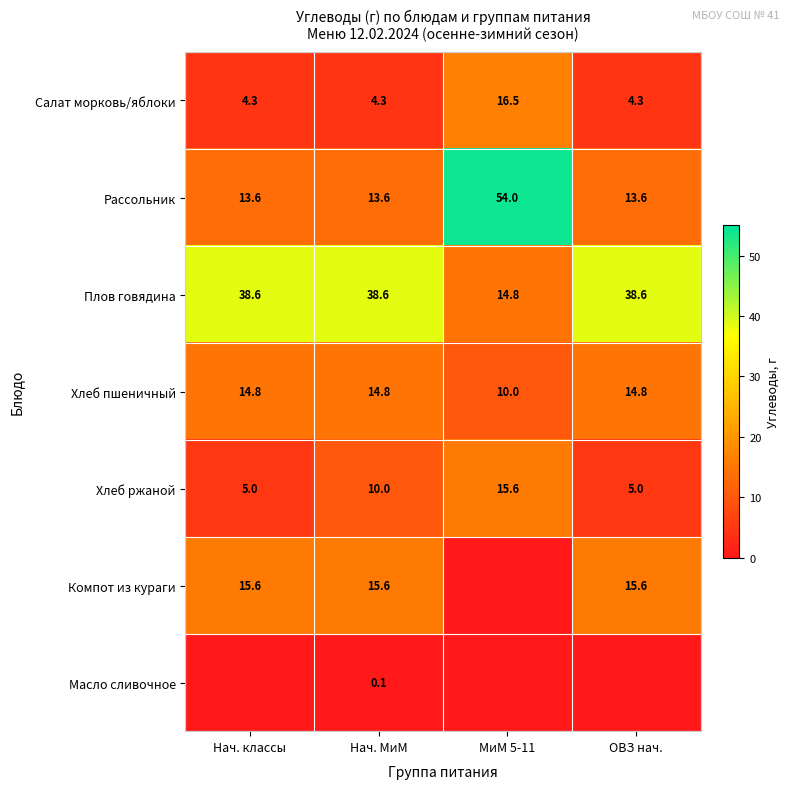

The Хлеб пшеничный series shows 3.4 at Нач. классы. True or false?

False